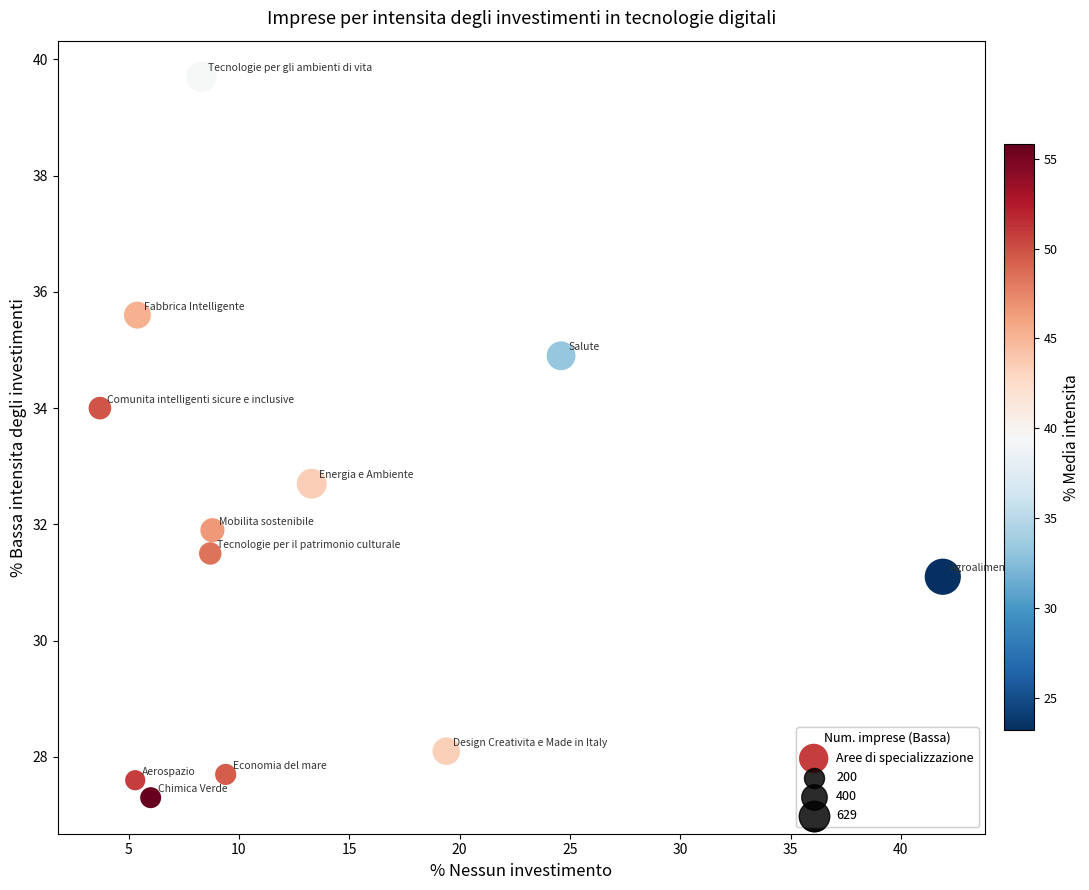

What is the range of Y values (max minus min)?

12.4